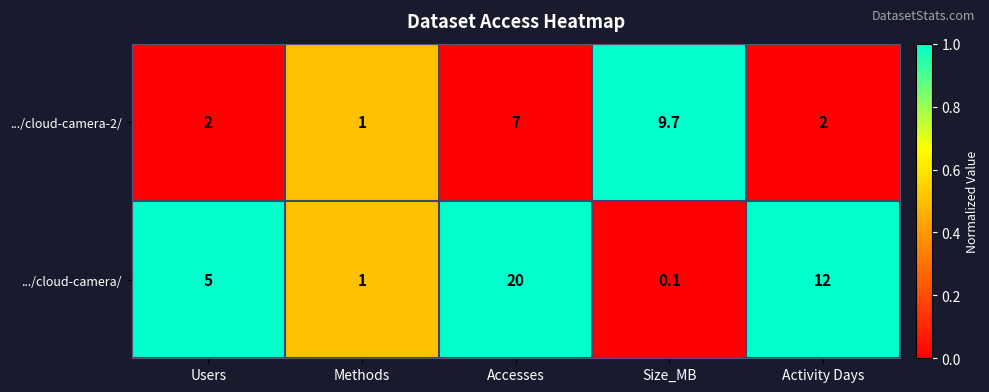

What is the difference between the highest and lowest values at Users?

3.0